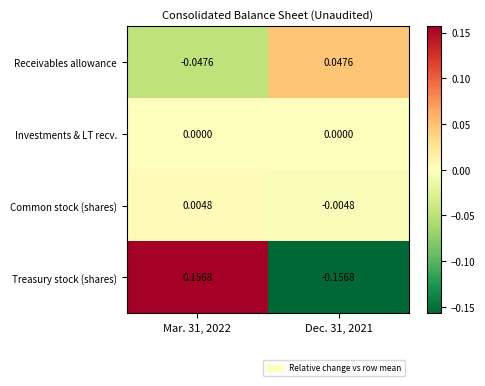

At Dec. 31, 2021, list the series in order from largest to smallest.

Receivables allowance, Investments & LT recv., Common stock (shares), Treasury stock (shares)